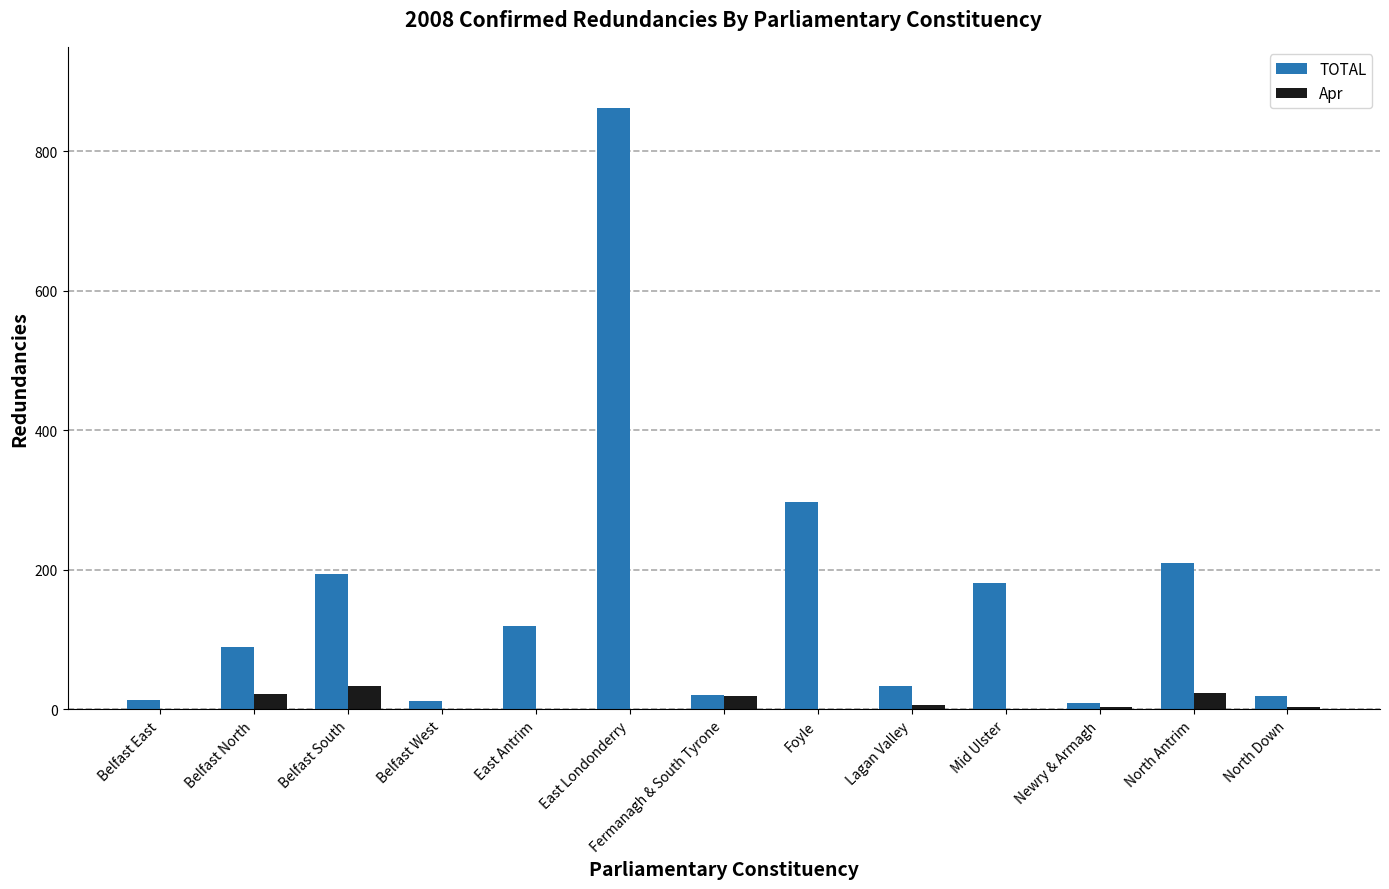

What is the sum of all Apr values?

113